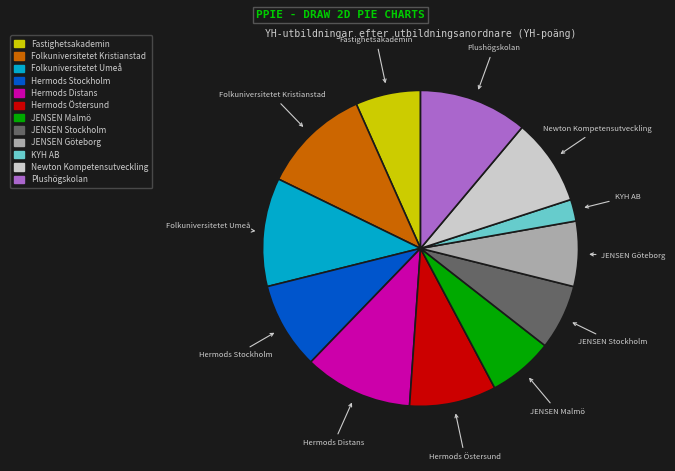

Which category has the smallest portion of the pie?

KYH AB